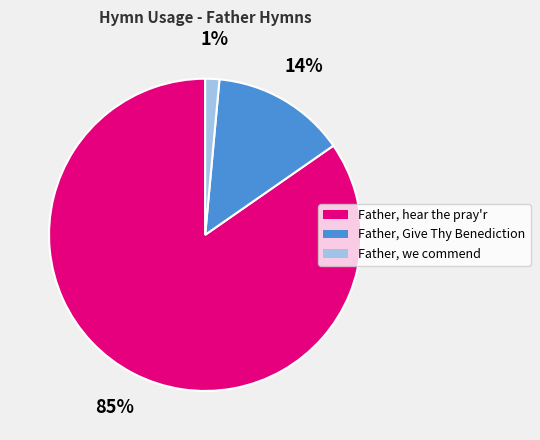

How many segments does this pie chart have?

3